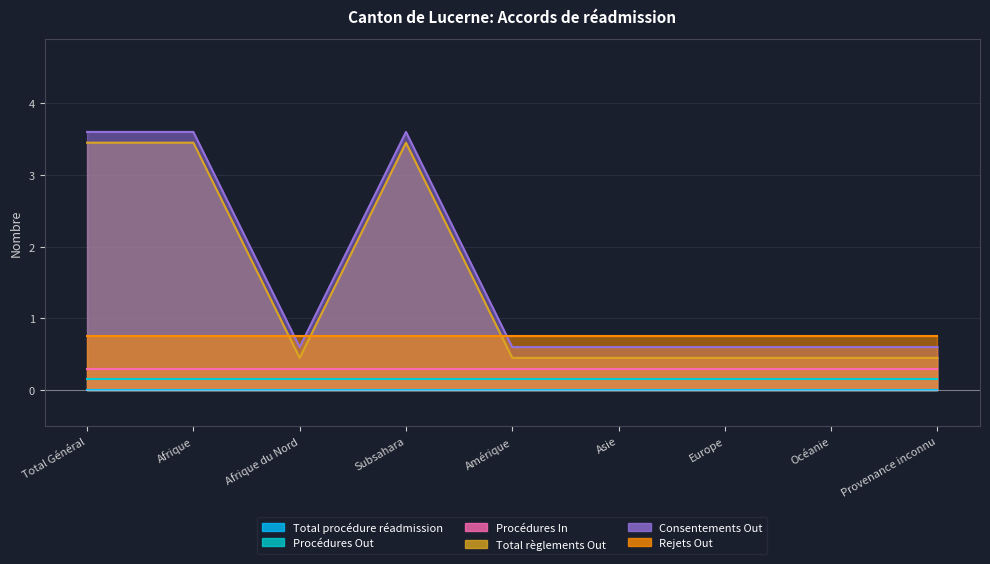

True or false: Total procédure réadmission and Procédures Out intersect in this chart.

False